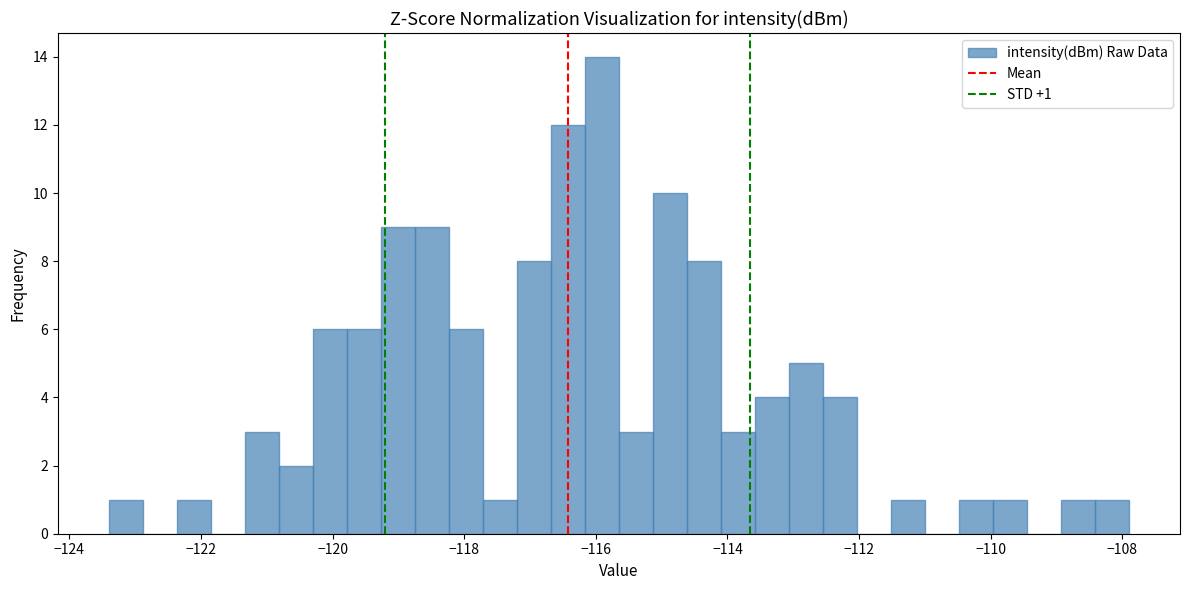

Read against the x-axis, roughly where is the centre of the tallest bar?

-116.0